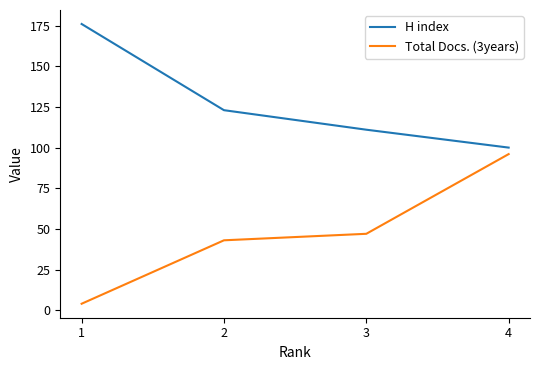

How many categories are shown in the chart?

4